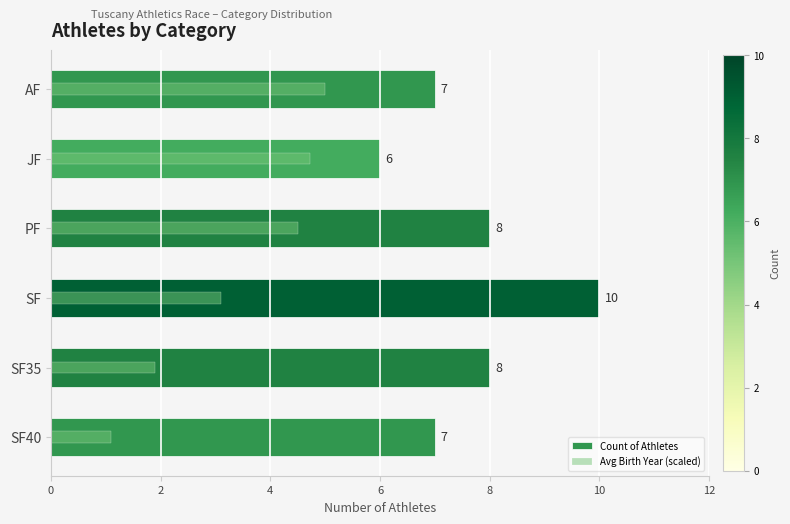

Which series has the largest range (max minus min)?

Count of Athletes